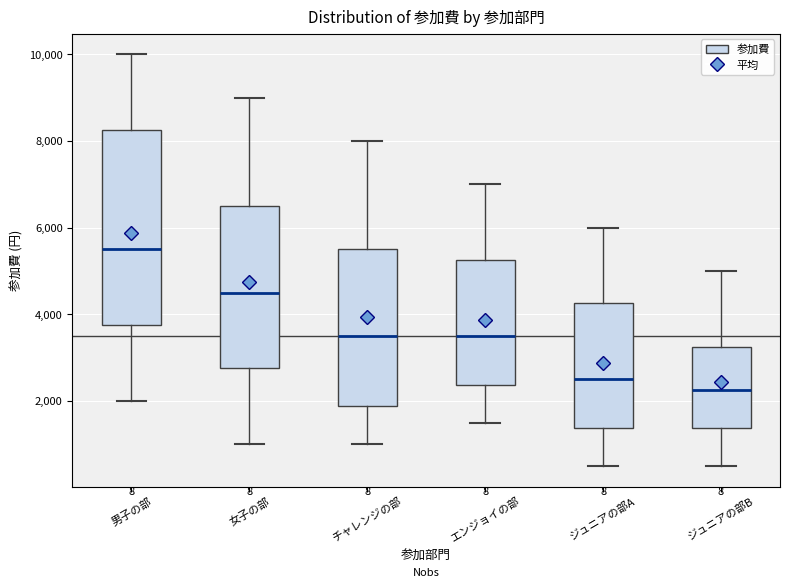

Where is the upper edge of the box for 男子の部 on the y-axis? The values are not printed on the chart, so give them approximately, as read against the axis.

8200